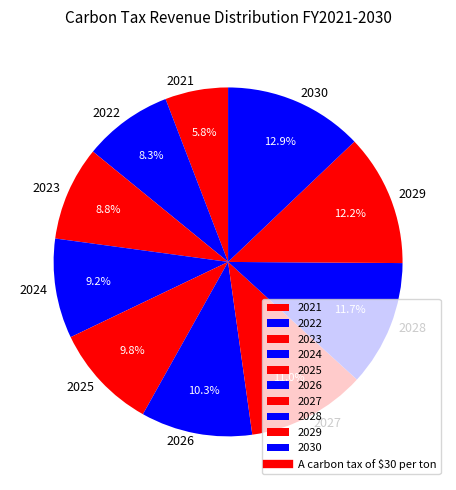

What is the largest slice in the pie chart?

2030